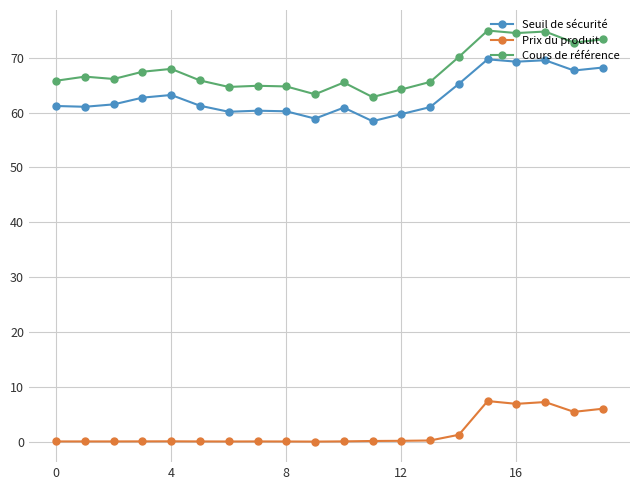

True or false: Cours de référence and Prix du produit cross at least once.

False